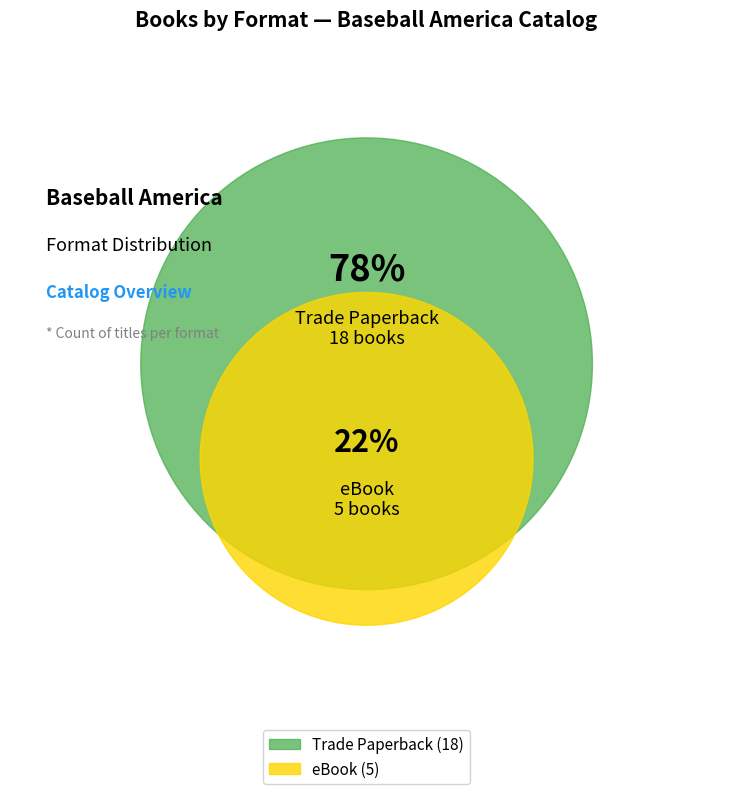

The Trade Paperback slice represents 78% of the pie. True or false?

True